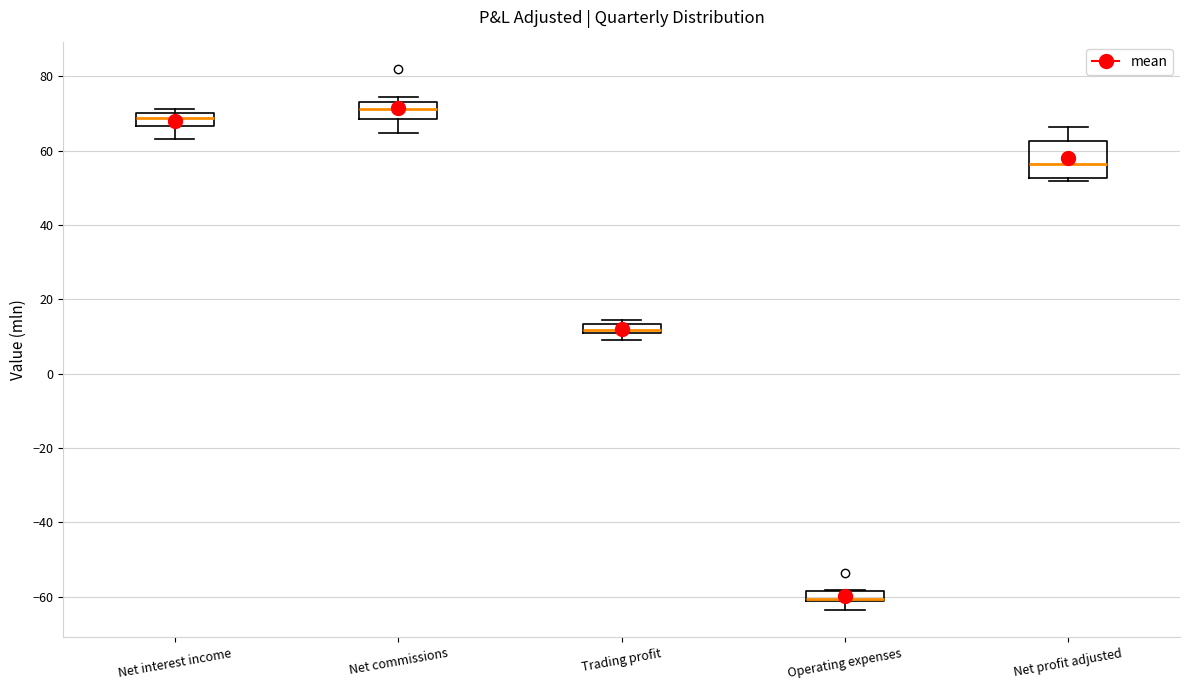

Which box is the tallest, from its lower edge to its upper edge?

Net profit adjusted